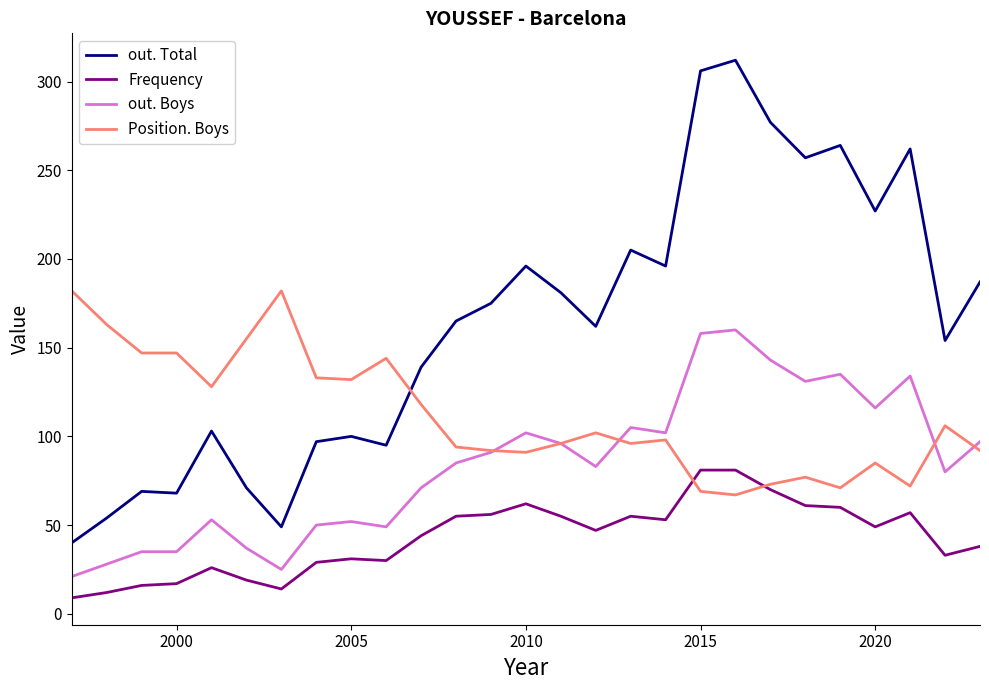

How many intersections are there between out. Total and Position. Boys?

1